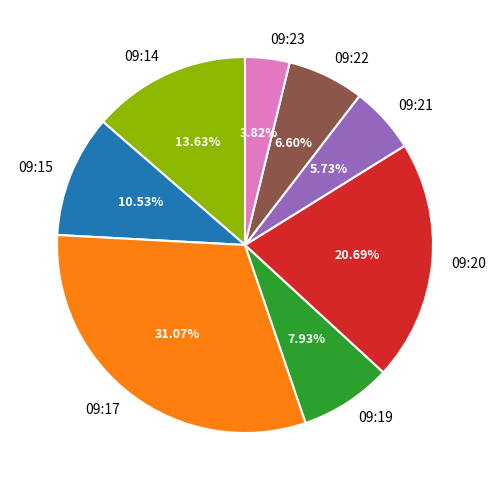

Is there a majority slice in this chart?

No